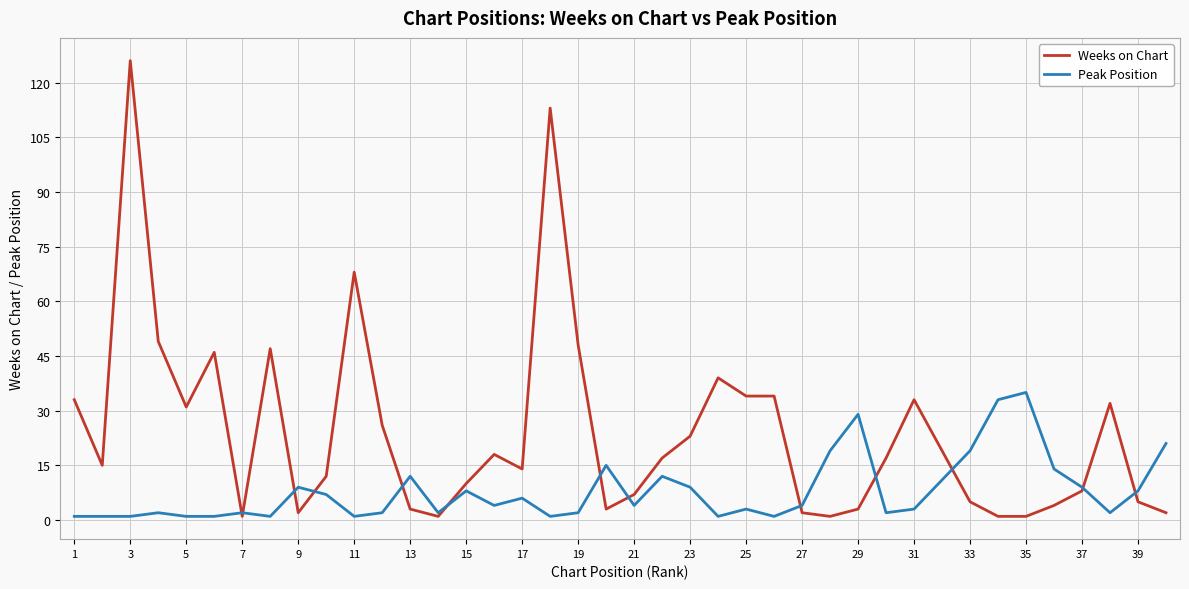

Rank the series by their maximum value, from lowest to highest.

Peak Position, Weeks on Chart